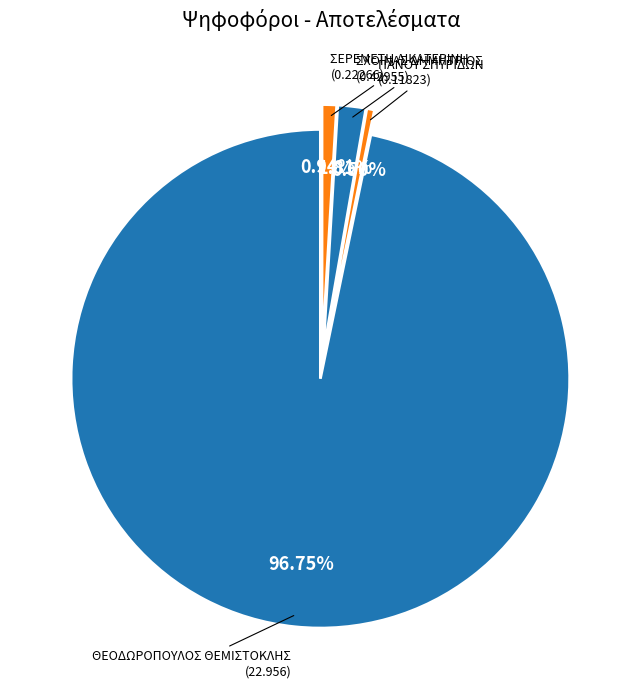

How many segments does this pie chart have?

4